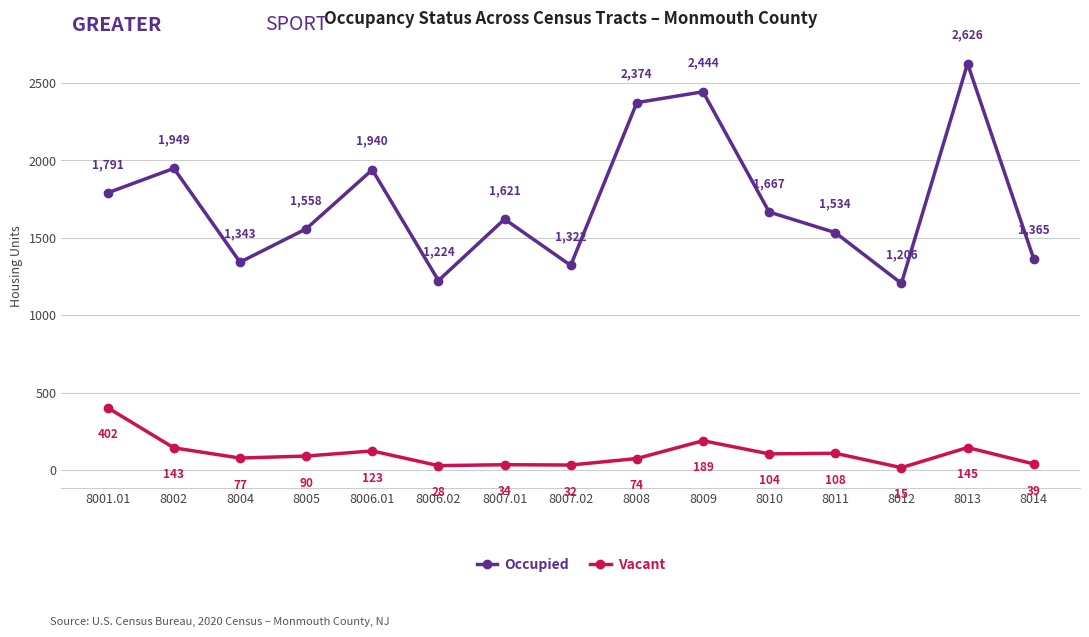

Which series changed the most between 8005 and 8010?

Occupied